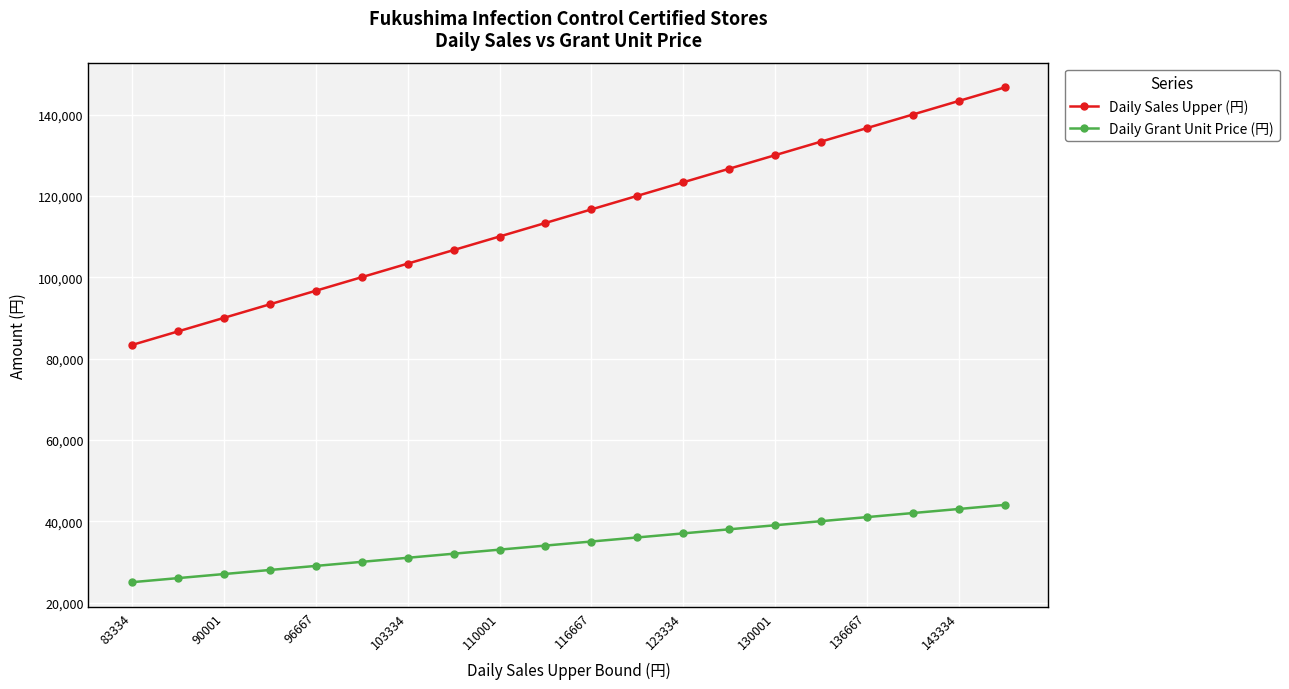

What is the sum of all Daily Sales Upper (円) values?

2300013